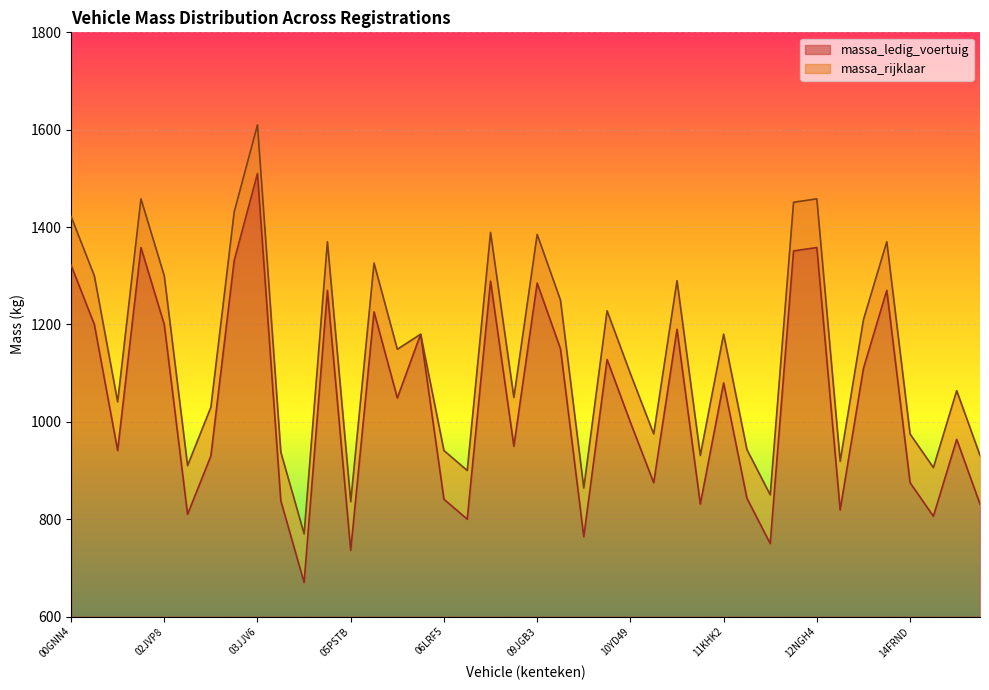

Is it true that massa_rijklaar equals 2807 at 03JJV6?

False